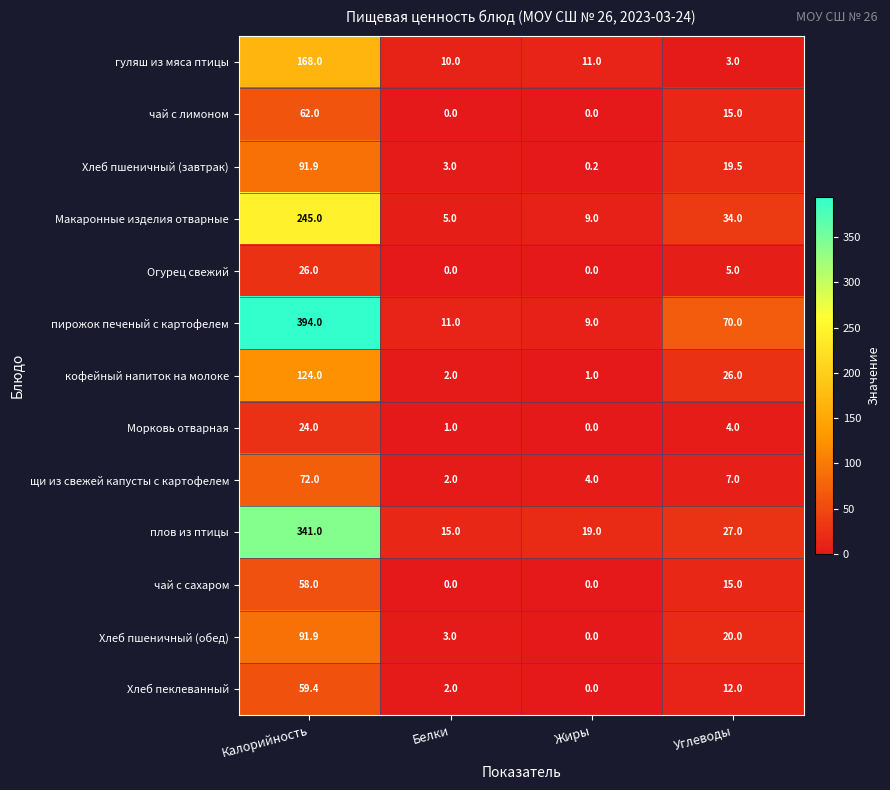

At which label is Морковь отварная closest to 12?

Углеводы